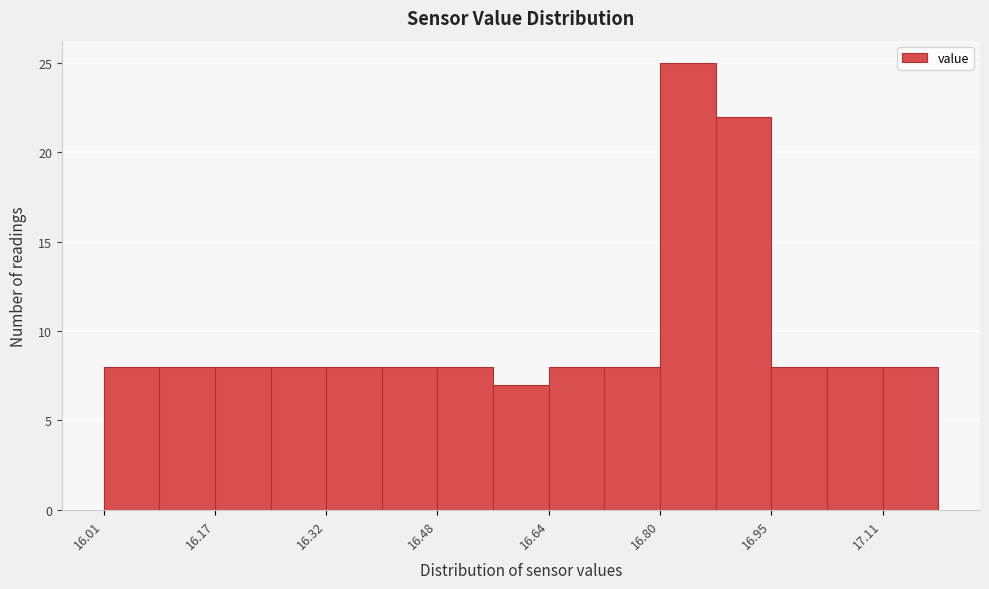

Around what value on the x-axis is the tallest bar? Give the approximate position of its centre, as read against the axis.

16.84